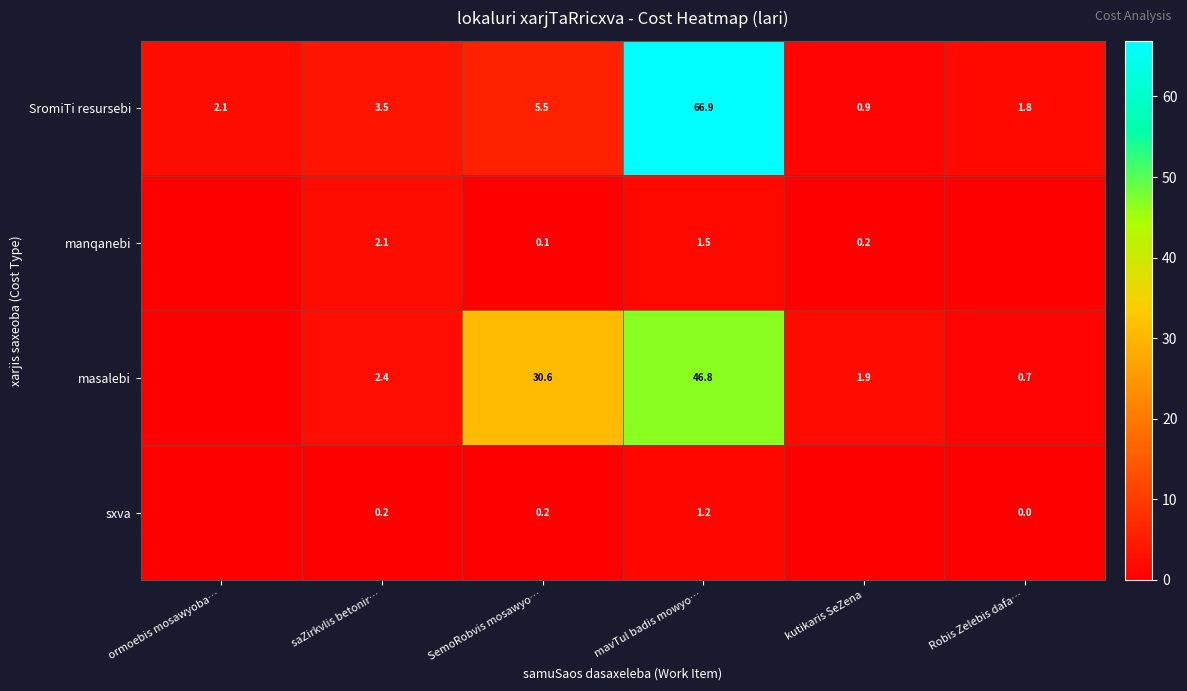

What is the highest value of the SromiTi resursebi series?

66.9